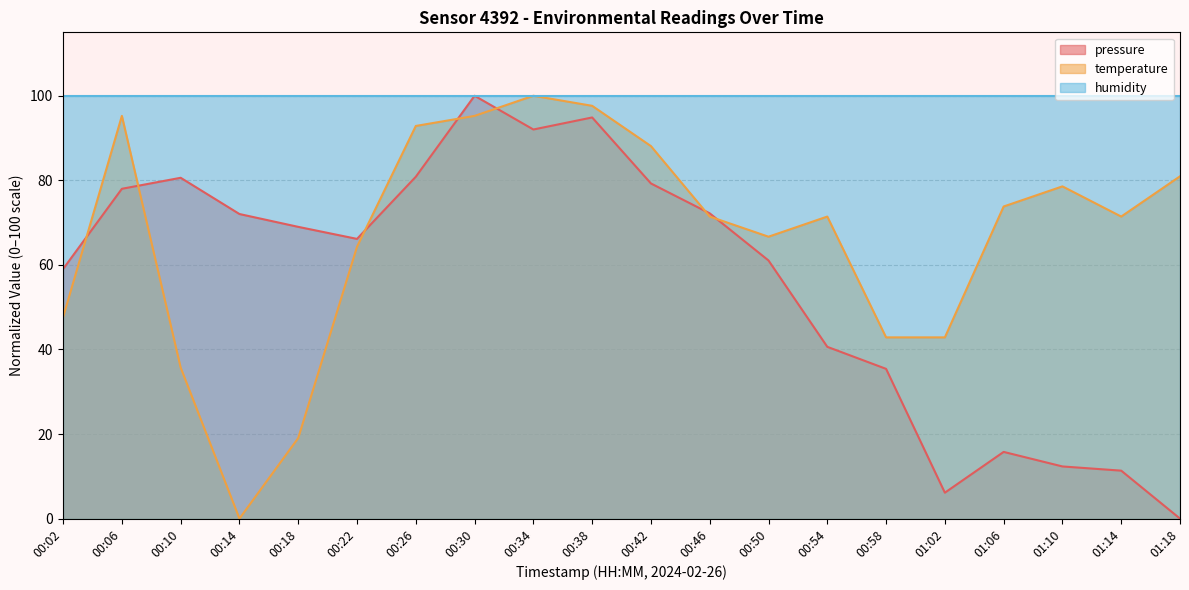

How many lines are shown in the chart?

3